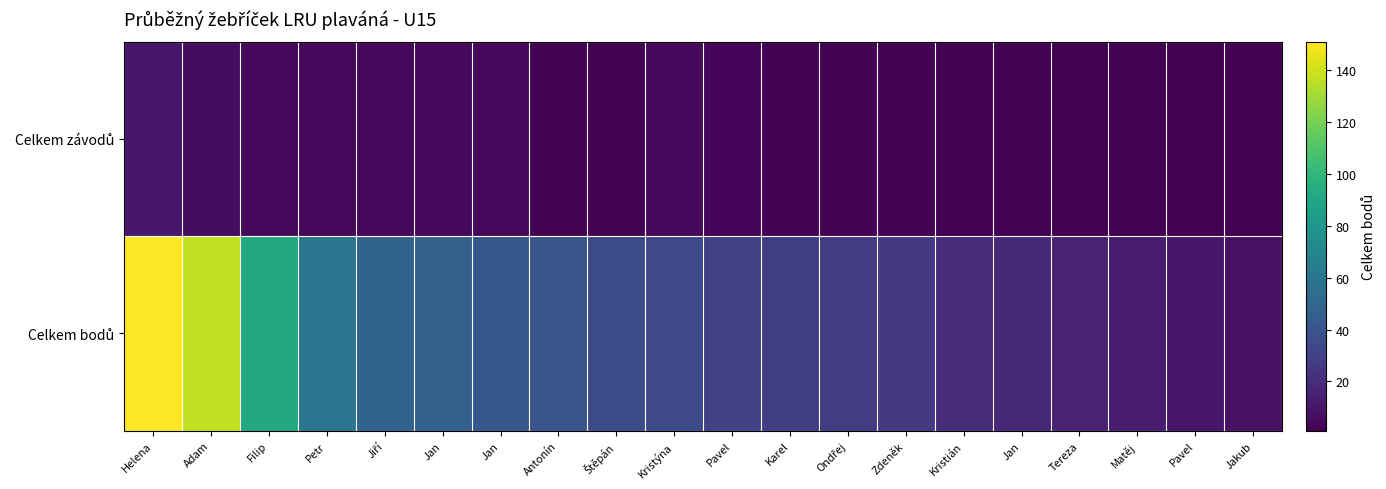

At which category does the chart reach its minimum across all series?

Tereza